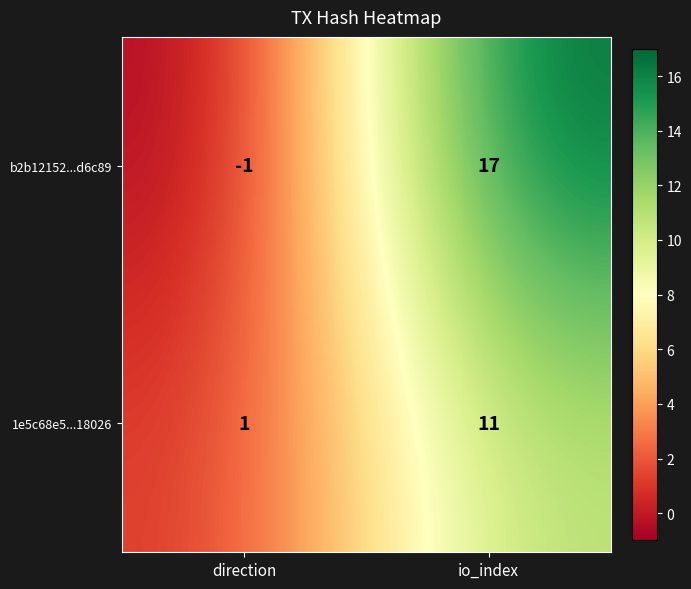

What is the sum of the 1e5c68e5...18026 values at io_index and direction?

12